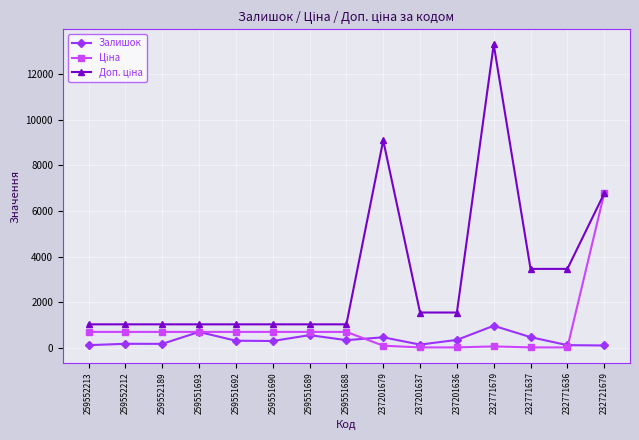

True or false: Залишок has a value of 458.0 at 237201679.

True